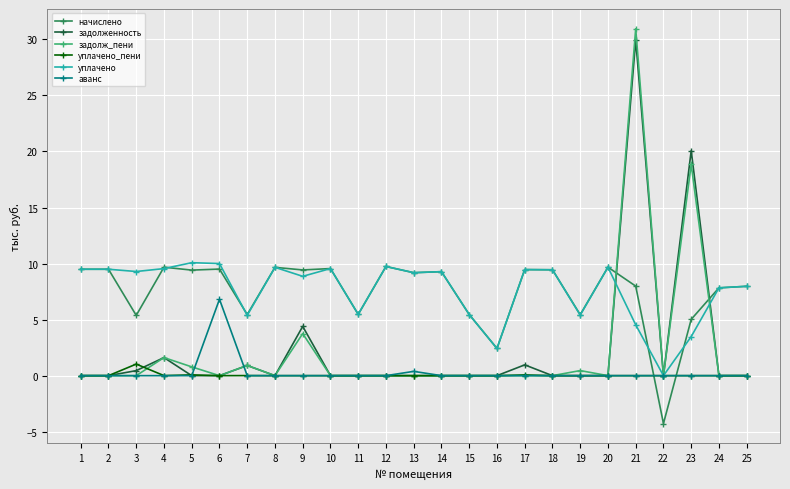

What is the difference between the maximum and minimum values in the начислено series?

14.0